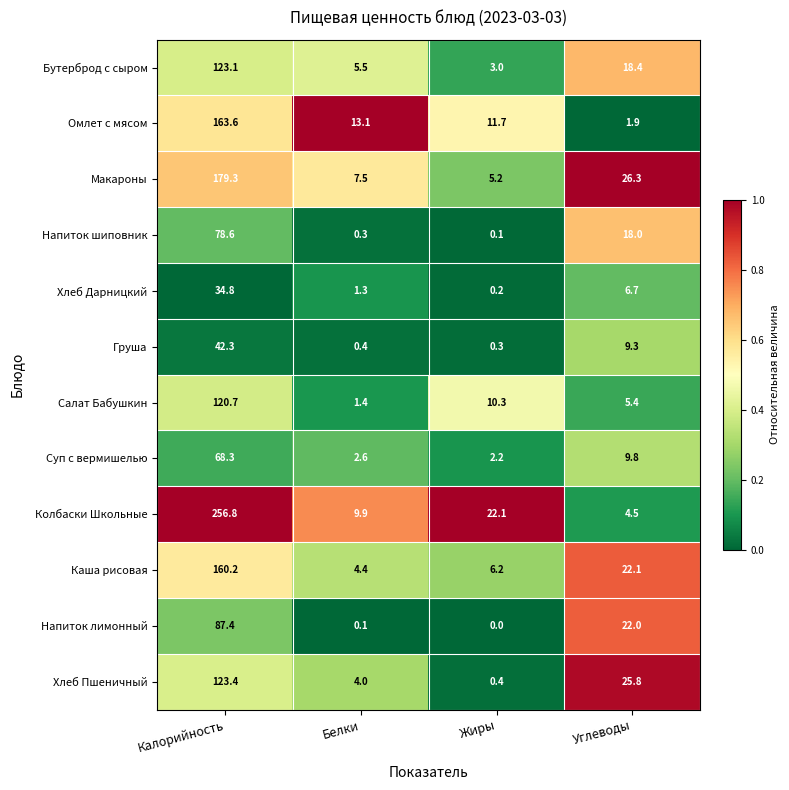

True or false: Напиток лимонный has a value of 22.0 at Углеводы.

True